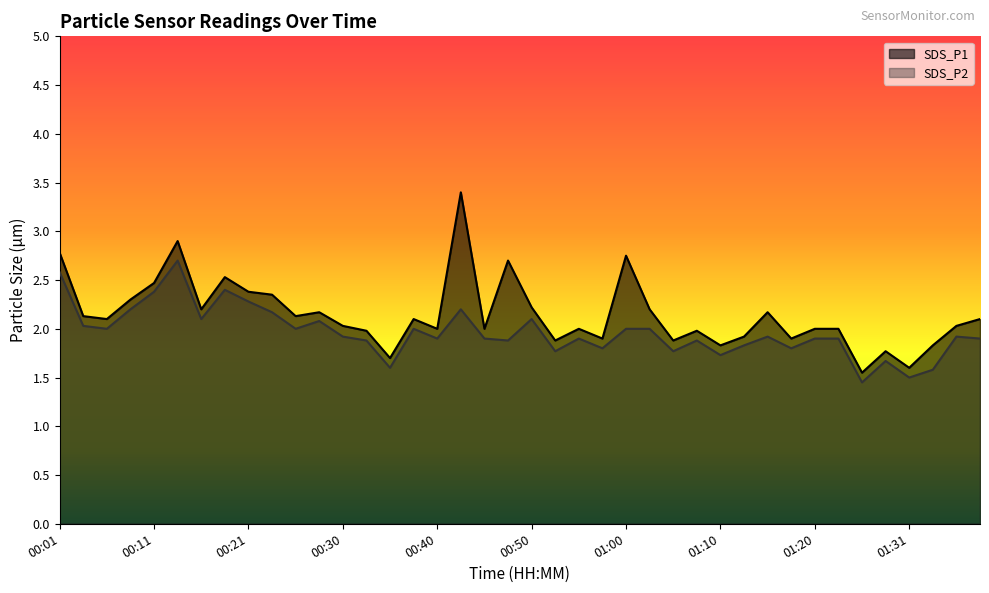

Does the chart display data point markers on the line(s)?

No